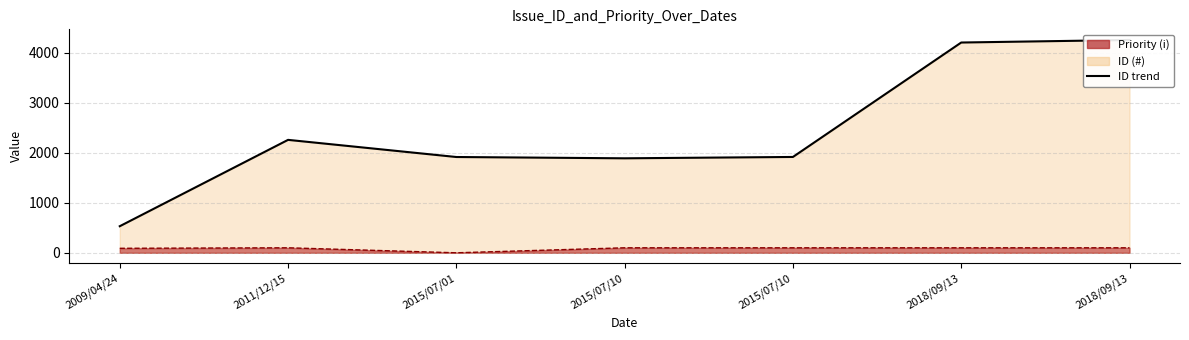

What is the label of the 7th point from the right?

2009/04/24